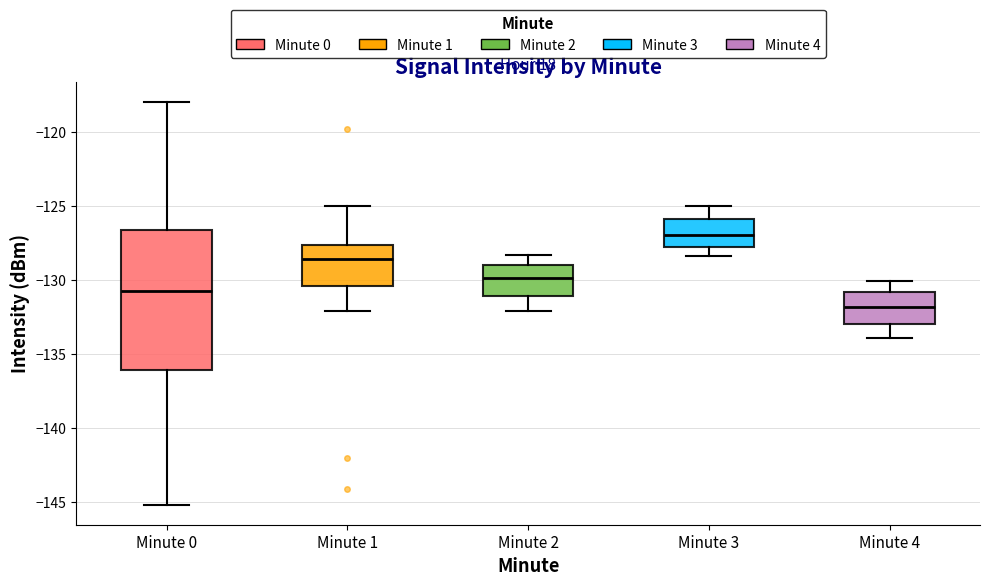

Which box has the highest median line?

Minute 3